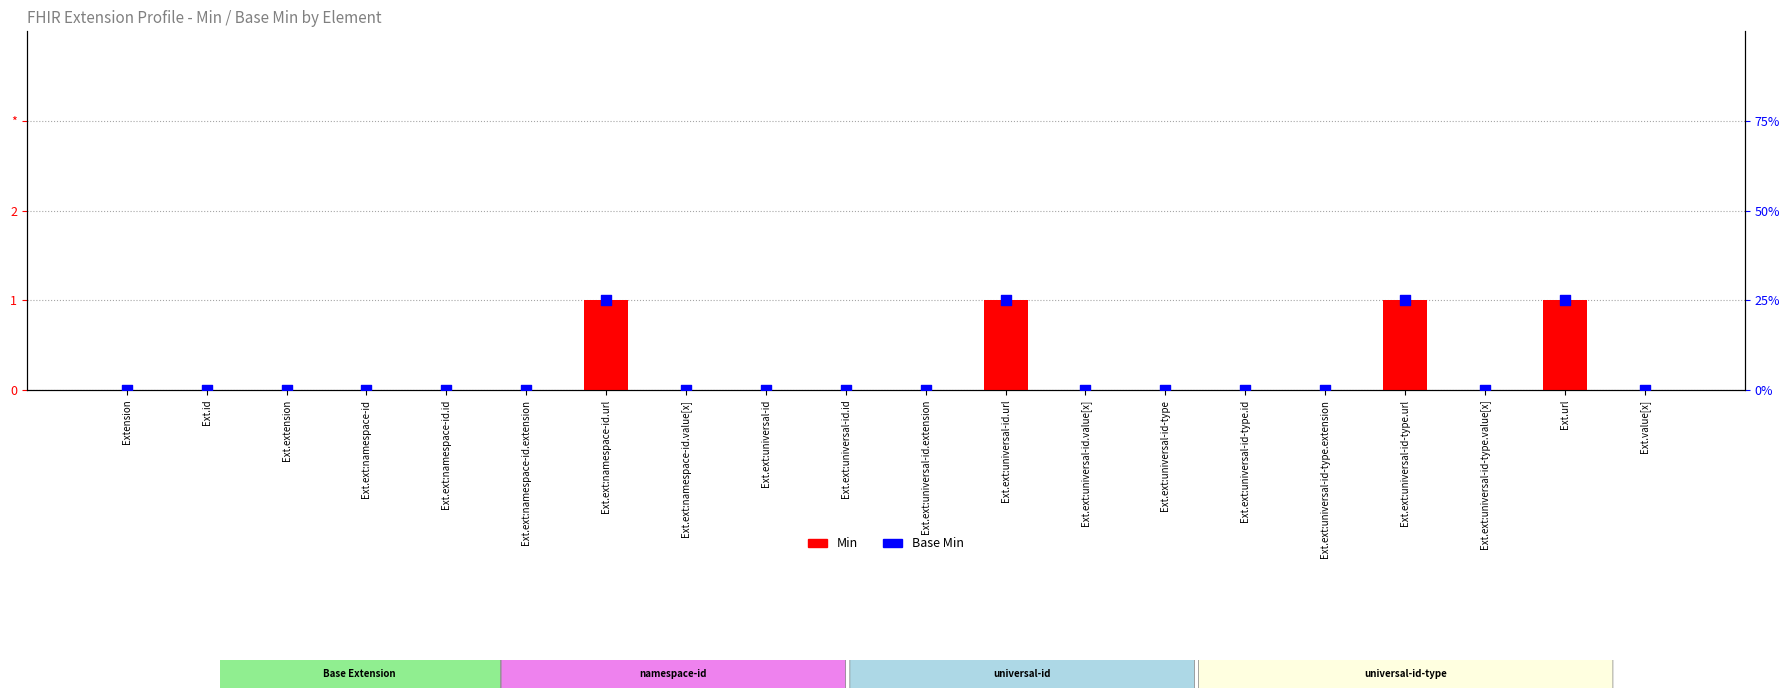

Which series reaches the minimum Y coordinate?

Min